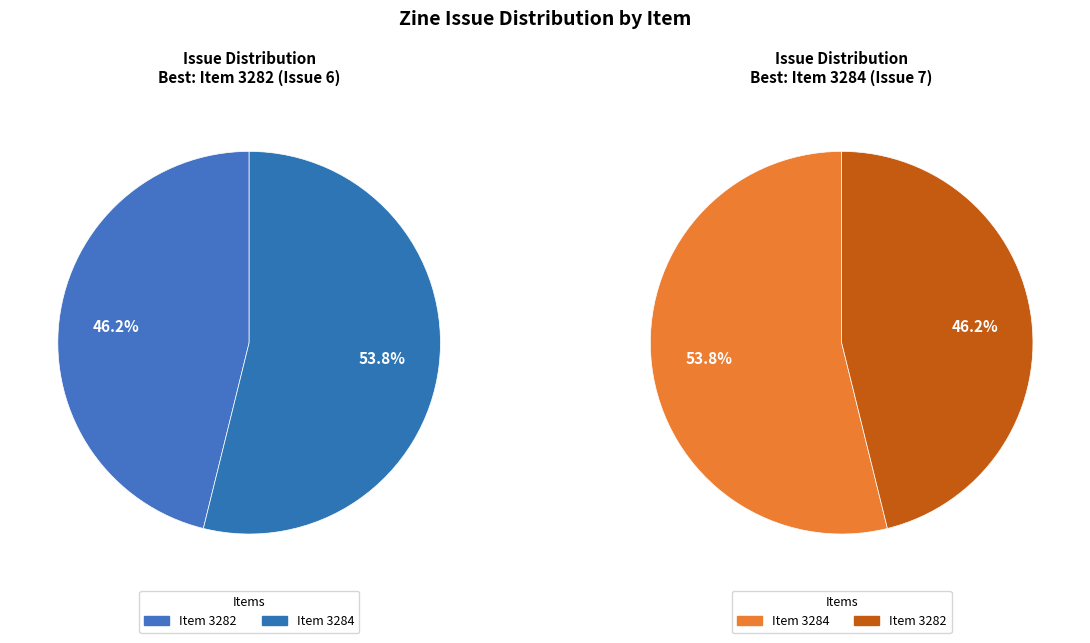

How many segments does this pie chart have?

2